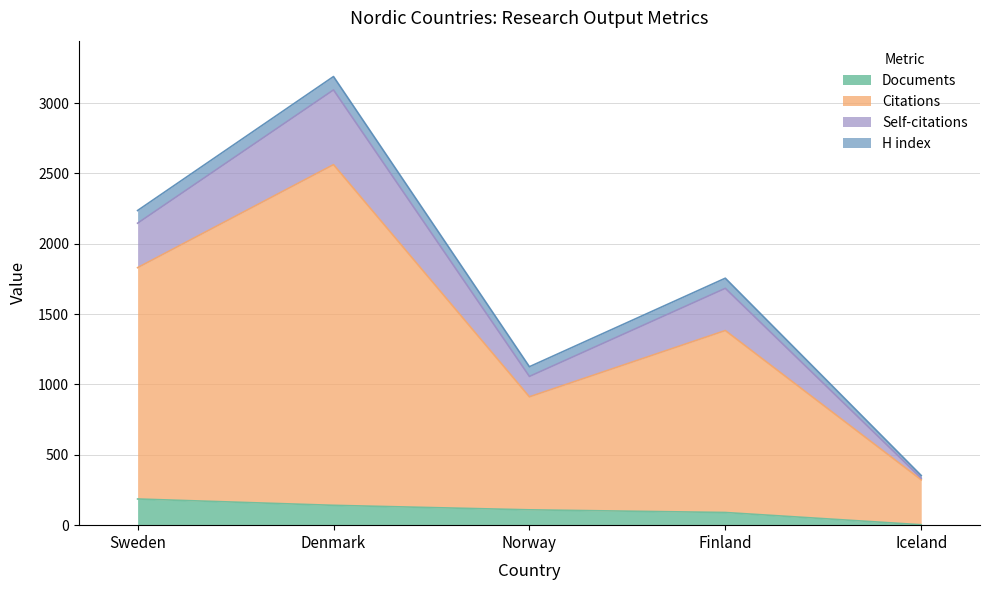

At which category does the chart reach its peak across all series?

Denmark